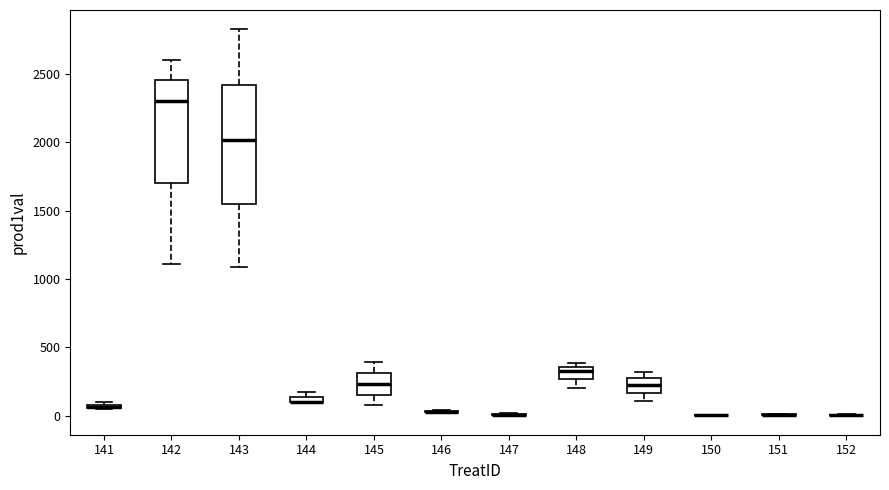

Which box is the tallest, from its lower edge to its upper edge?

143